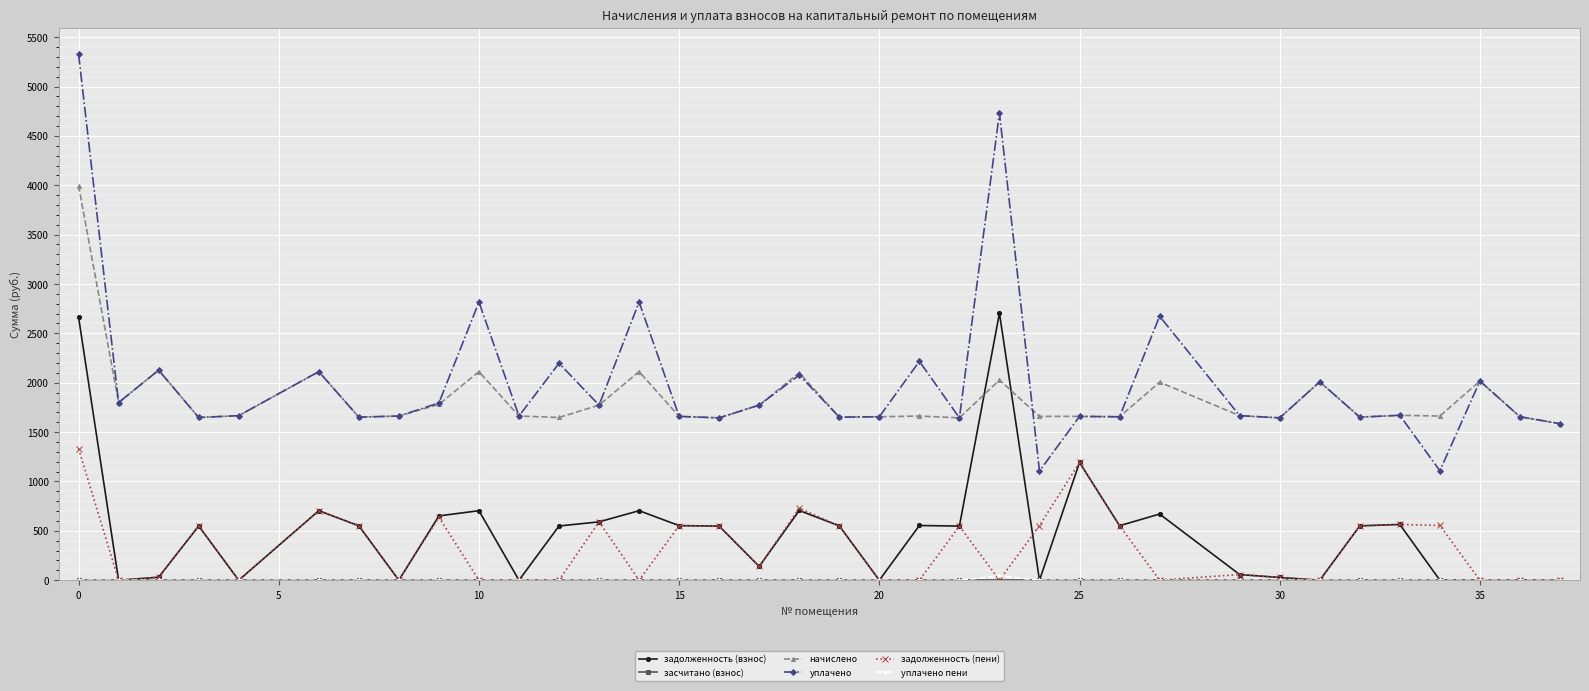

True or false: уплачено and задолженность (пени) intersect in this chart.

False